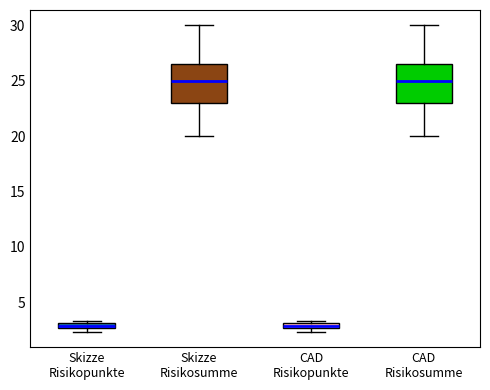

Where does the upper whisker of the box for CAD Risikosumme end on the y-axis? The values are not printed on the chart, so give them approximately, as read against the axis.

30.0